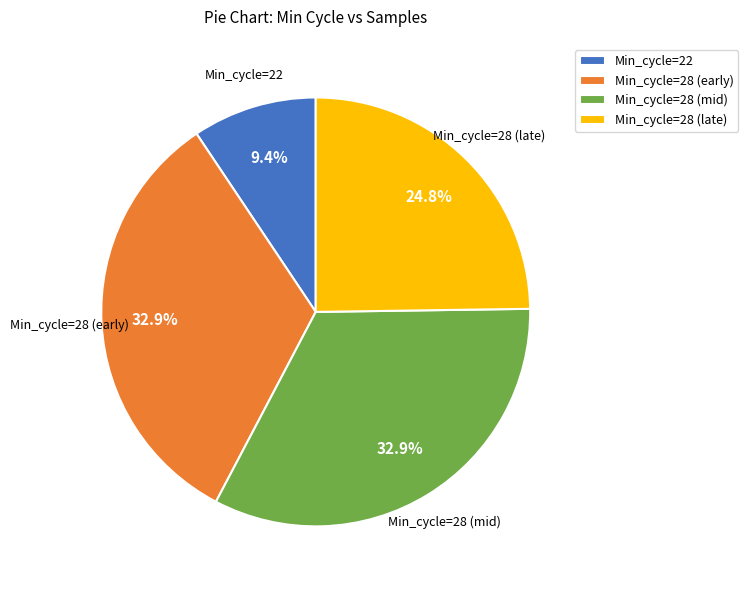

Between Min_cycle=22 and Min_cycle=28 (early), which is larger?

Min_cycle=28 (early)